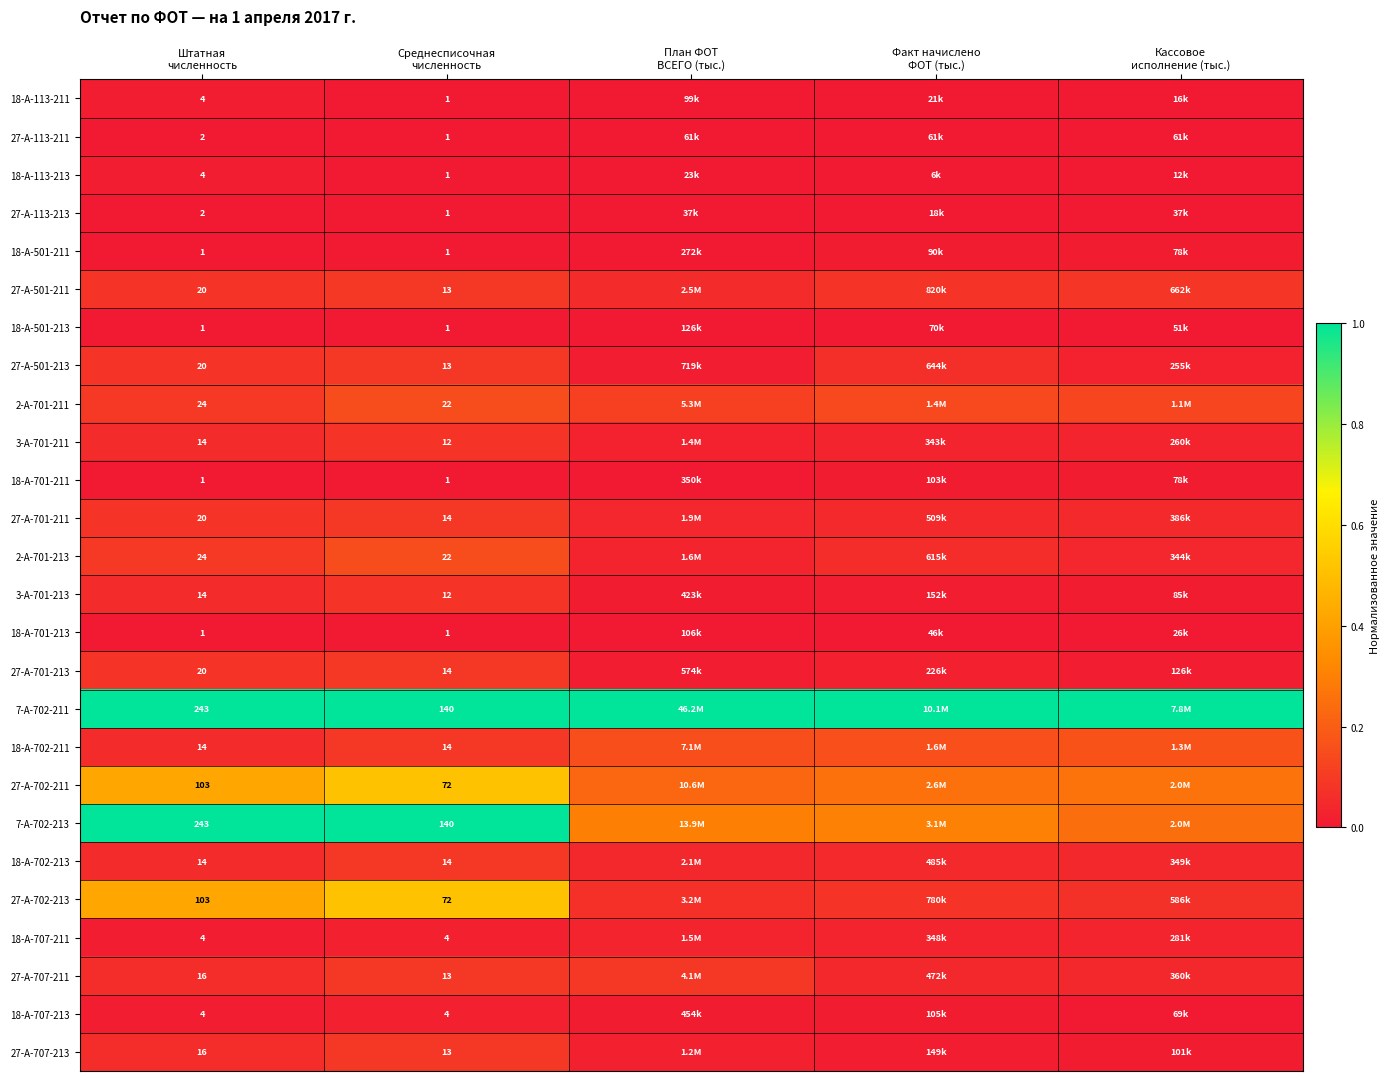

At how many categories does at least one series exceed 0?

5